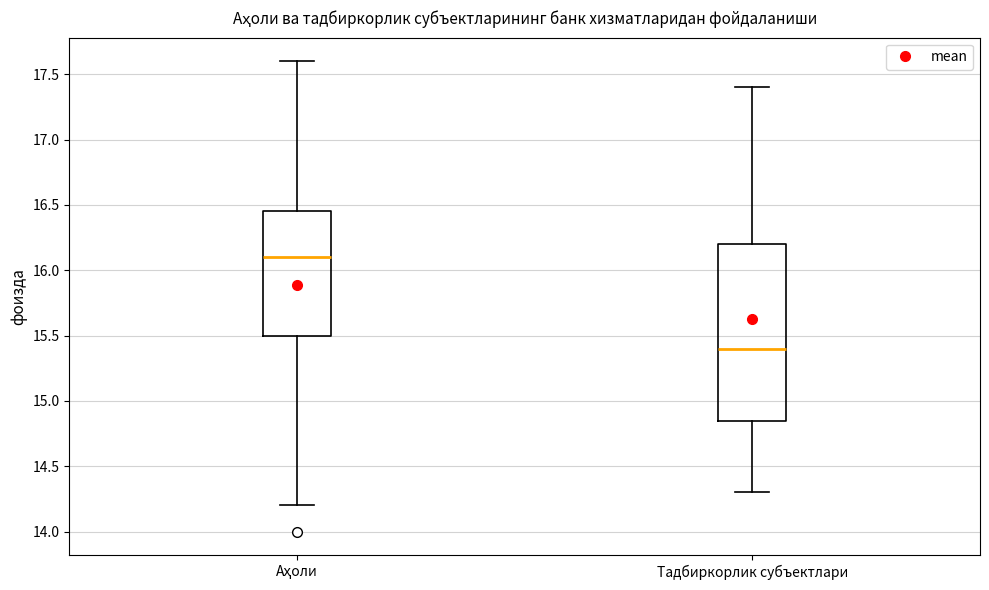

Reading left to right, transcribe this box plot: for each box, give where its median line is, the range the box spans, and where its two whiskers end, as read against the y-axis. The values are not printed on the chart, so give them approximately, as read against the axis.

Аҳоли: median 16.10, box 15.50 to 16.45, whiskers 14.20 to 17.60
Тадбиркорлик субъектлари: median 15.40, box 14.85 to 16.20, whiskers 14.30 to 17.40